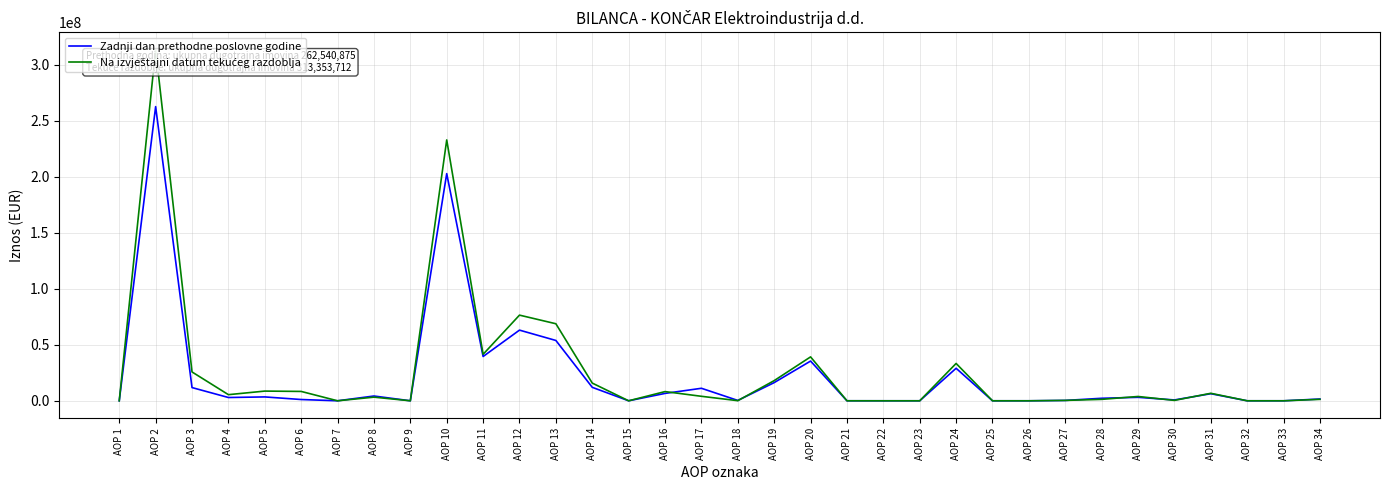

How many lines are shown in the chart?

2